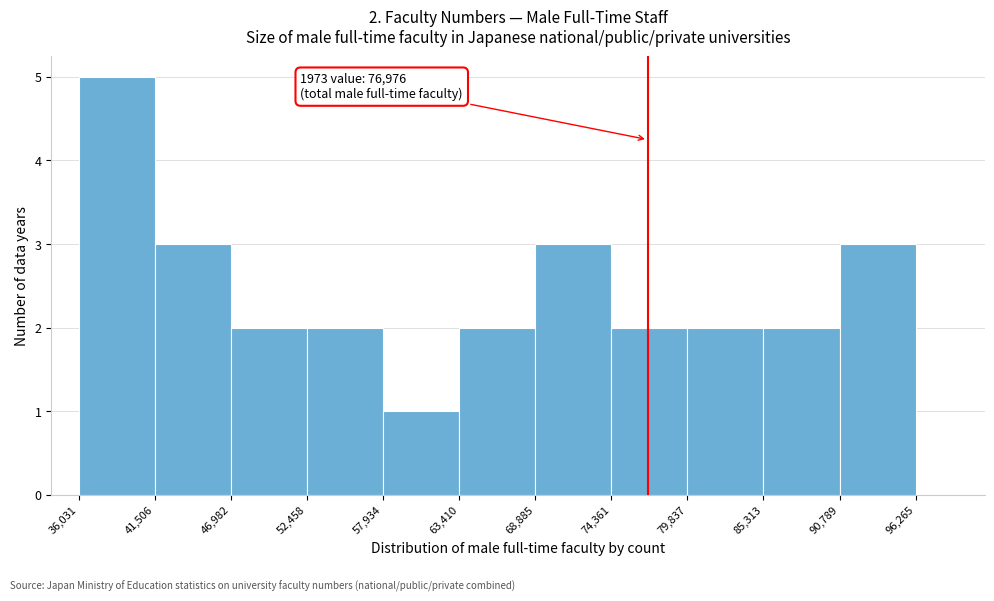

Which range on the x-axis has the tallest bar?

36,031 to 41,506